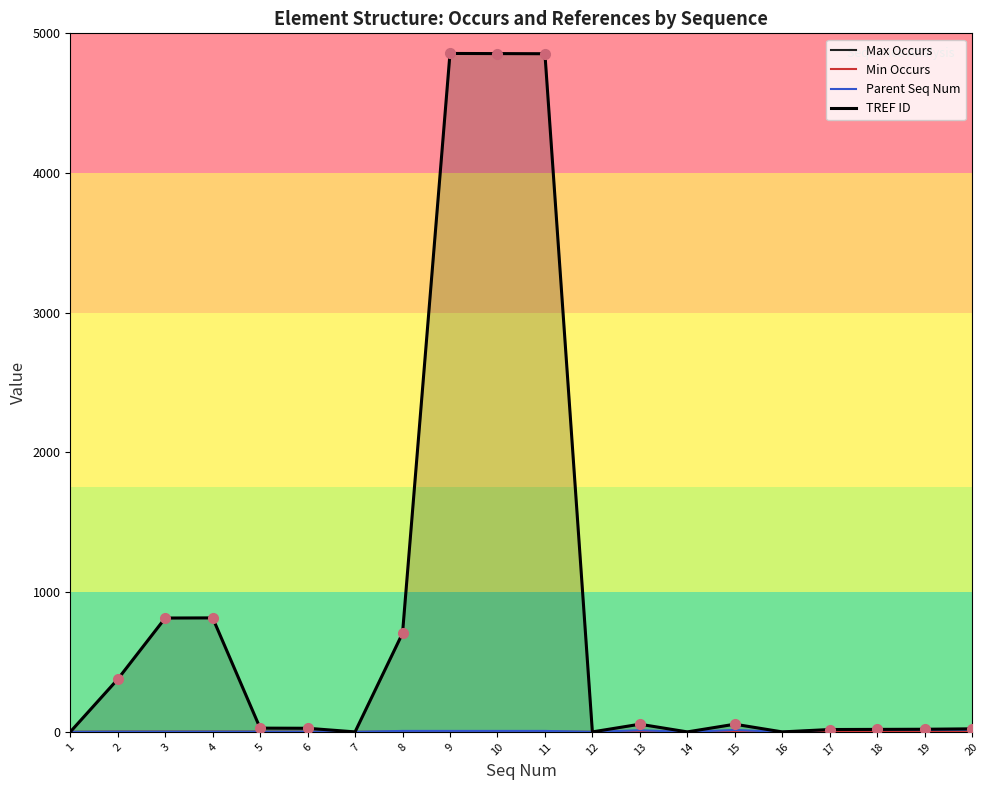

Rank the series at 8 from highest to lowest value.

TREF ID, Parent Seq Num, Max Occurs, Min Occurs